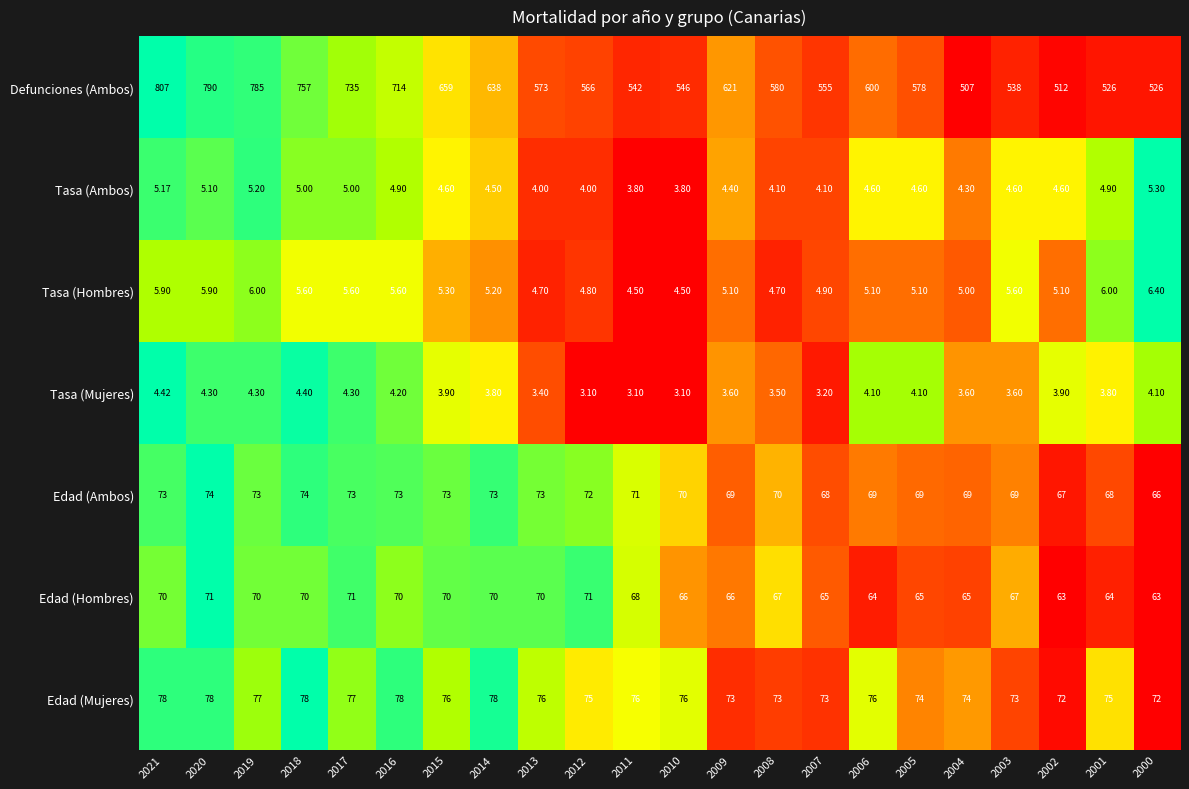

Which series has the largest range (max minus min)?

Defunciones (Ambos)